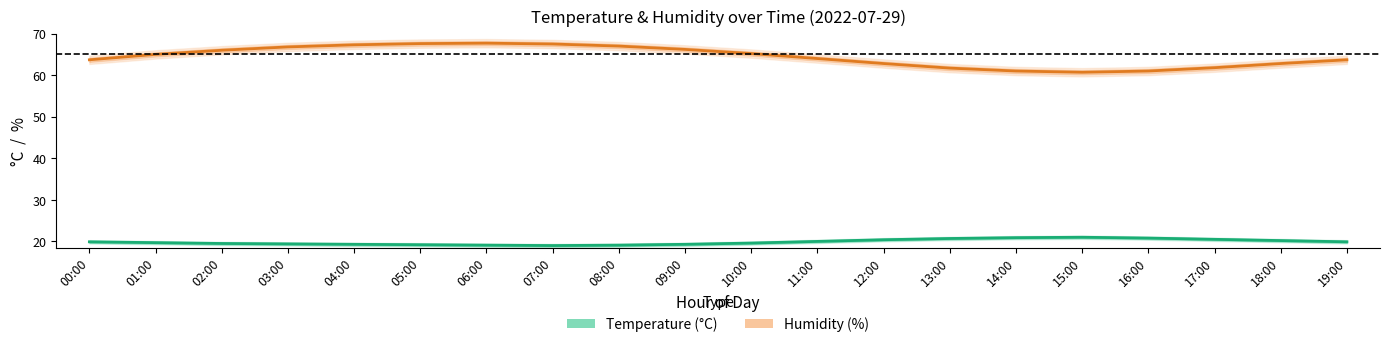

True or false: Temperature and Humidity cross at least once.

False